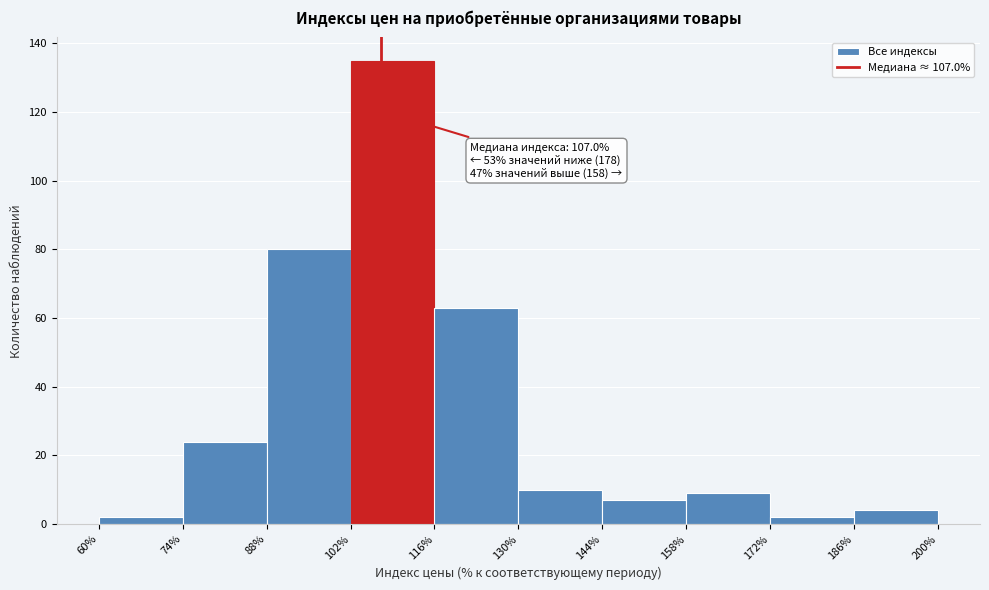

Which range on the x-axis has the tallest bar?

102% to 116%